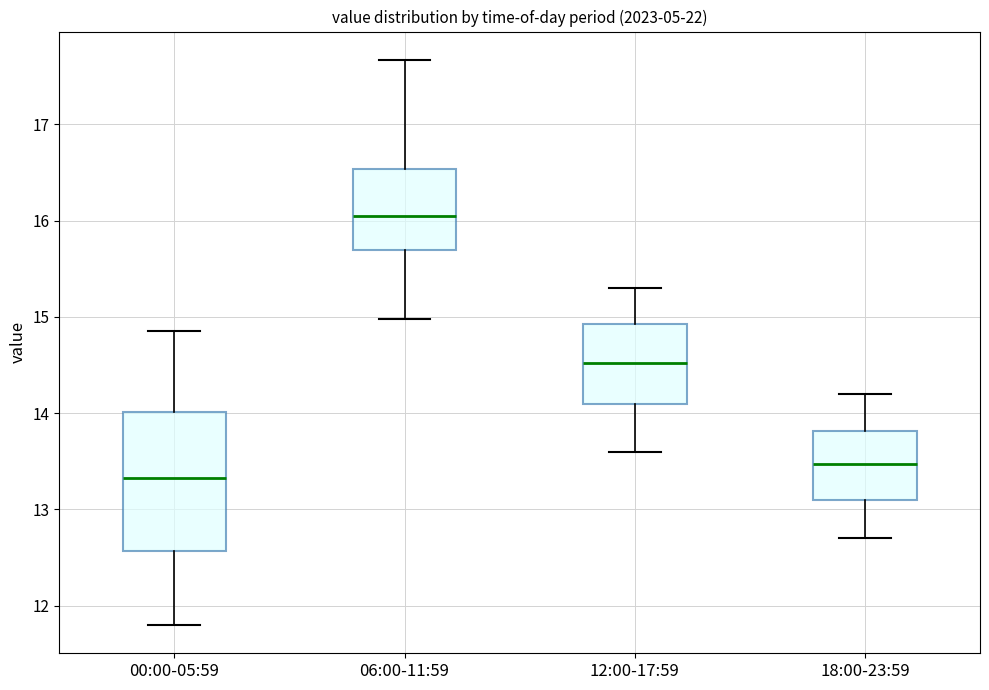

Reading left to right, transcribe this box plot: for each box, give where its median line is, the range the box spans, and where its two whiskers end, as read against the y-axis. The values are not printed on the chart, so give them approximately, as read against the axis.

00:00-05:59: median 13.3, box 12.6 to 14.0, whiskers 11.8 to 14.9
06:00-11:59: median 16.1, box 15.7 to 16.5, whiskers 15.0 to 17.7
12:00-17:59: median 14.5, box 14.1 to 14.9, whiskers 13.6 to 15.3
18:00-23:59: median 13.5, box 13.1 to 13.8, whiskers 12.7 to 14.2